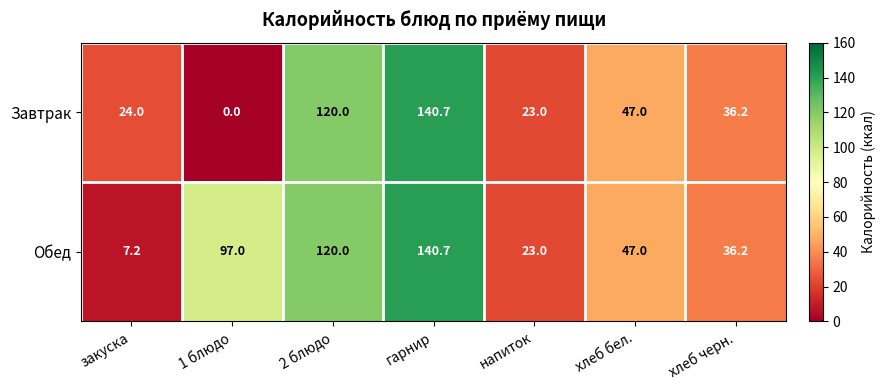

Is it true that Обед equals 30.9 at хлеб бел.?

False